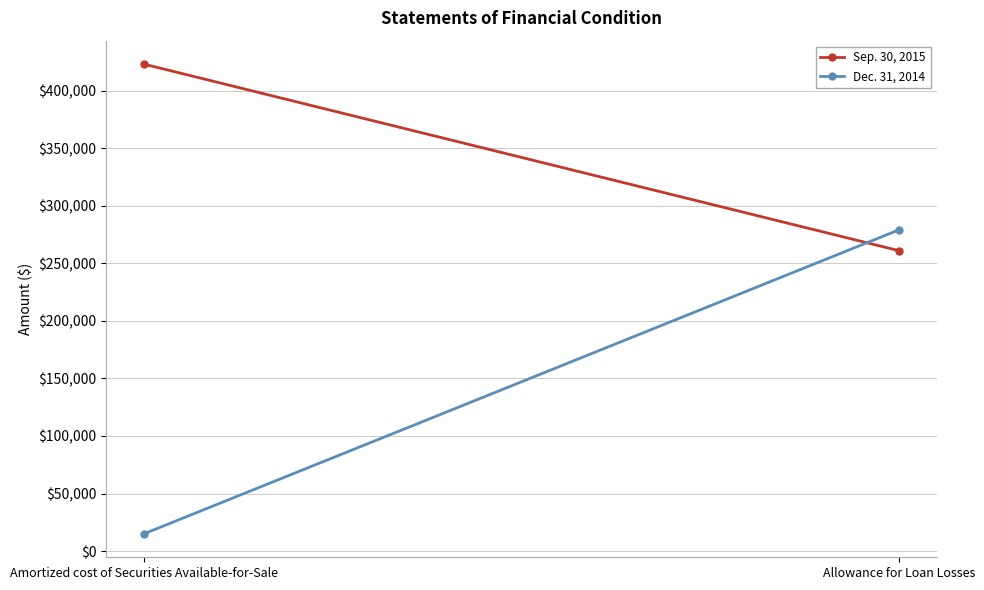

At how many categories does at least one series exceed 270932?

2